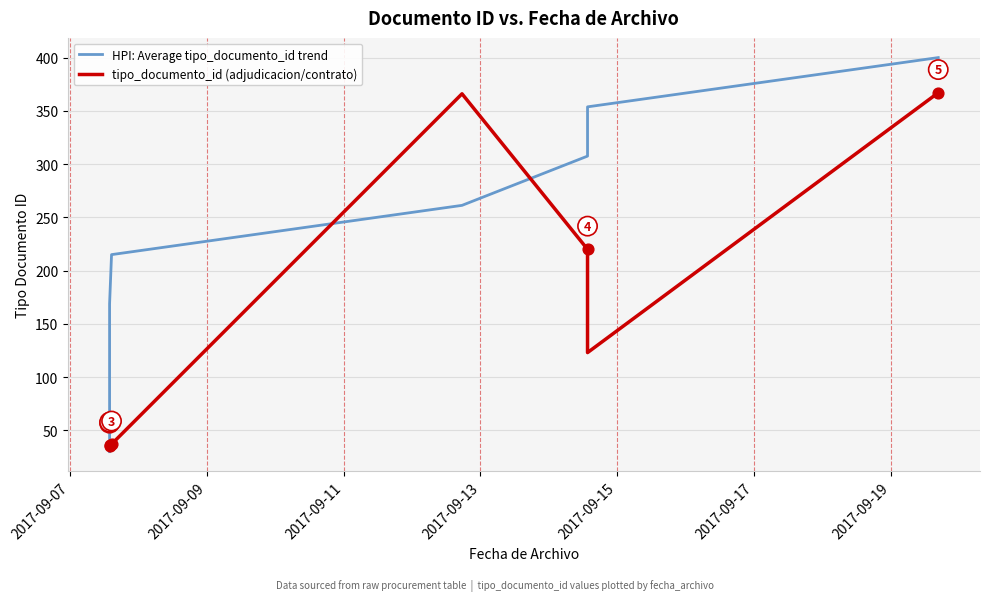

Which series reaches the maximum Y coordinate?

HPI: Average tipo_documento_id trend